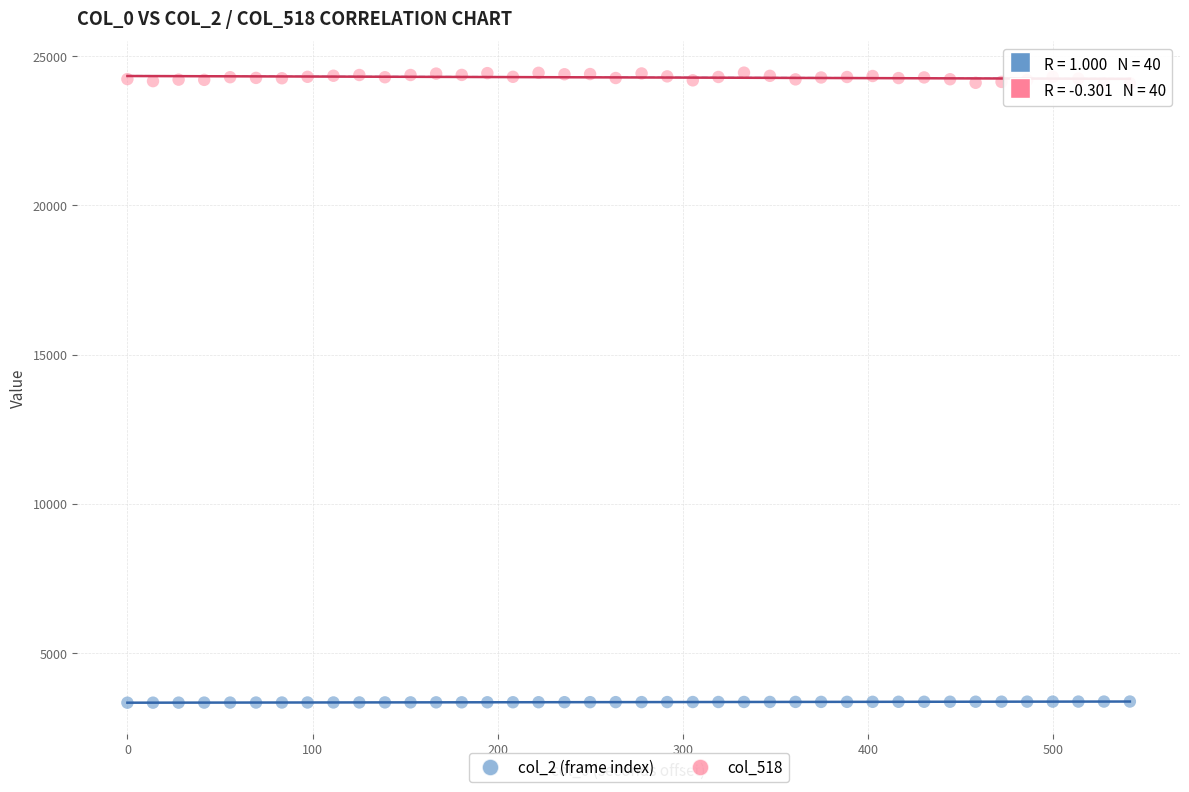

Which series reaches the maximum Y coordinate?

col_518